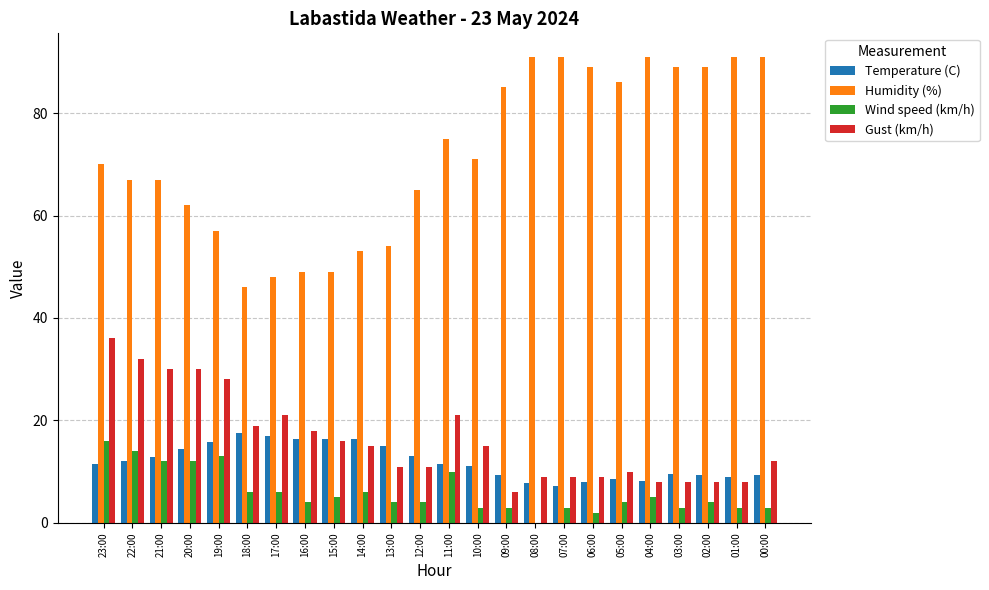

What is the sum of all Temperature (C) values?

287.0